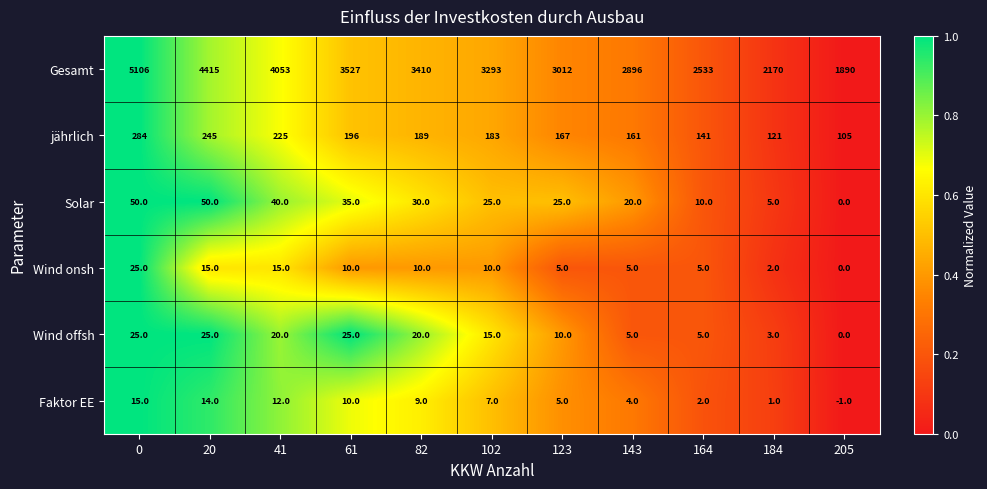

Which series has the largest total across all categories?

Gesamt